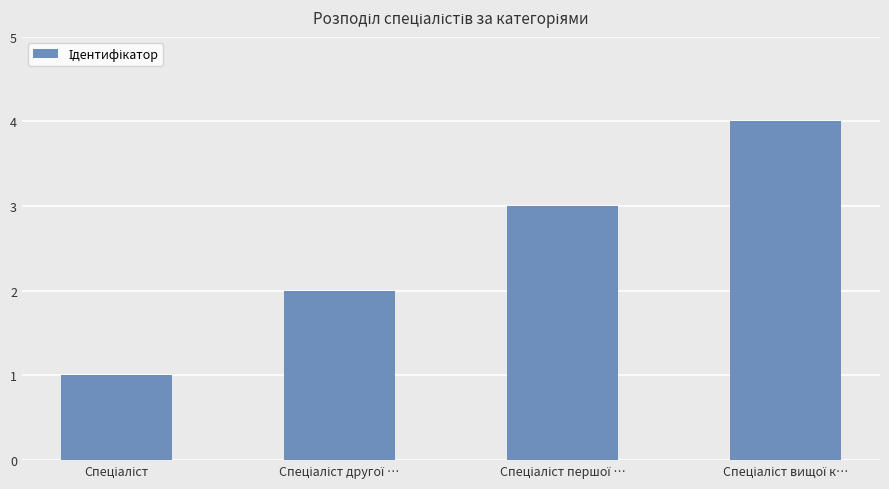

What is the maximum value shown in the chart?

4